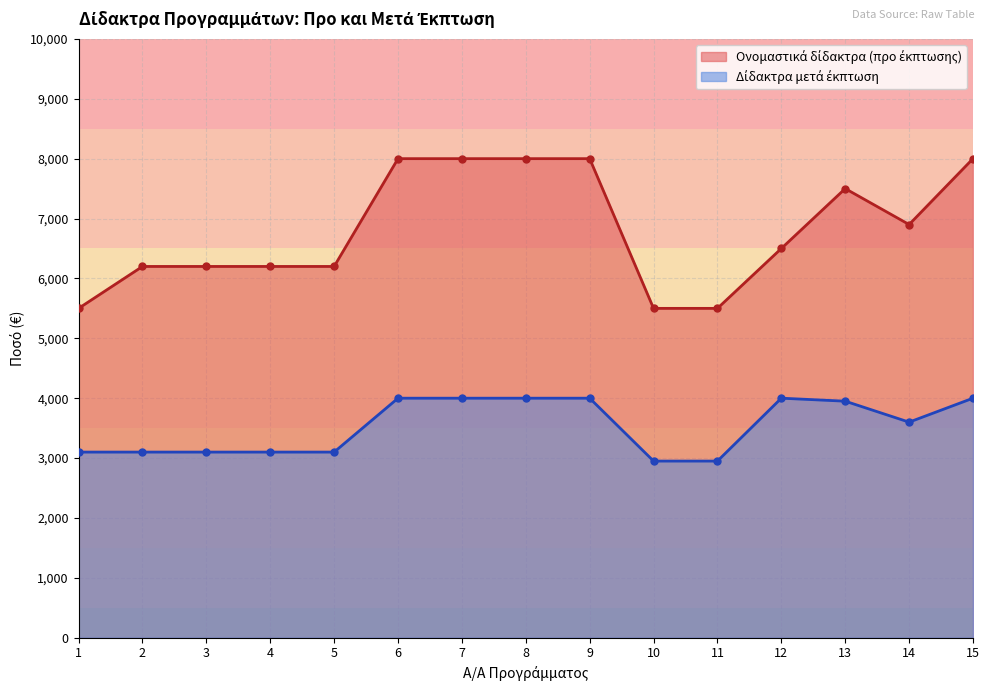

Reading left to right, list all the values displayed in this chart.

Ονομαστικά δίδακτρα (προ έκπτωσης): 5500	6200	6200	6200	6200	8000	8000	8000	8000	5500	5500	6500	7500	6900	8000
Δίδακτρα μετά έκπτωση: 3100	3100	3100	3100	3100	4000	4000	4000	4000	2950	2950	4000	3950	3600	4000